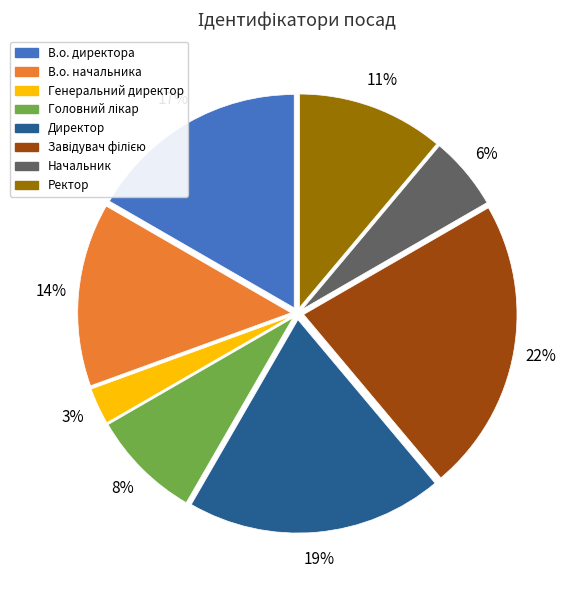

Is the sum of Начальник and Ректор greater than half?

No